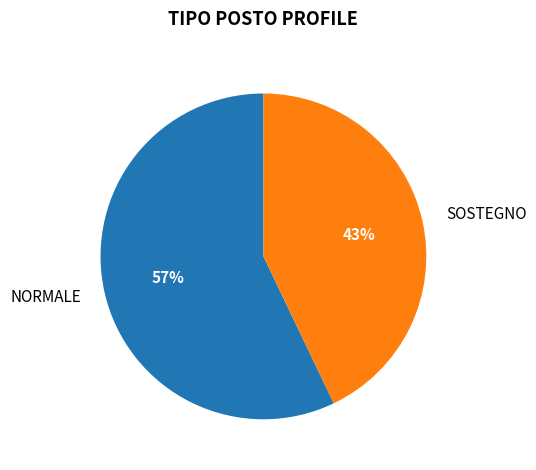

What is the largest slice in the pie chart?

NORMALE